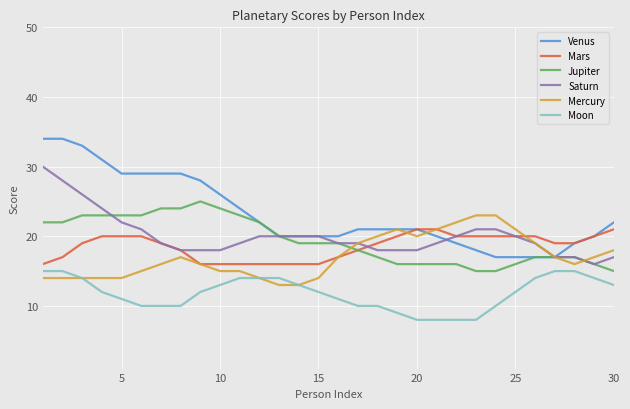

How many distinct data groups are displayed?

6